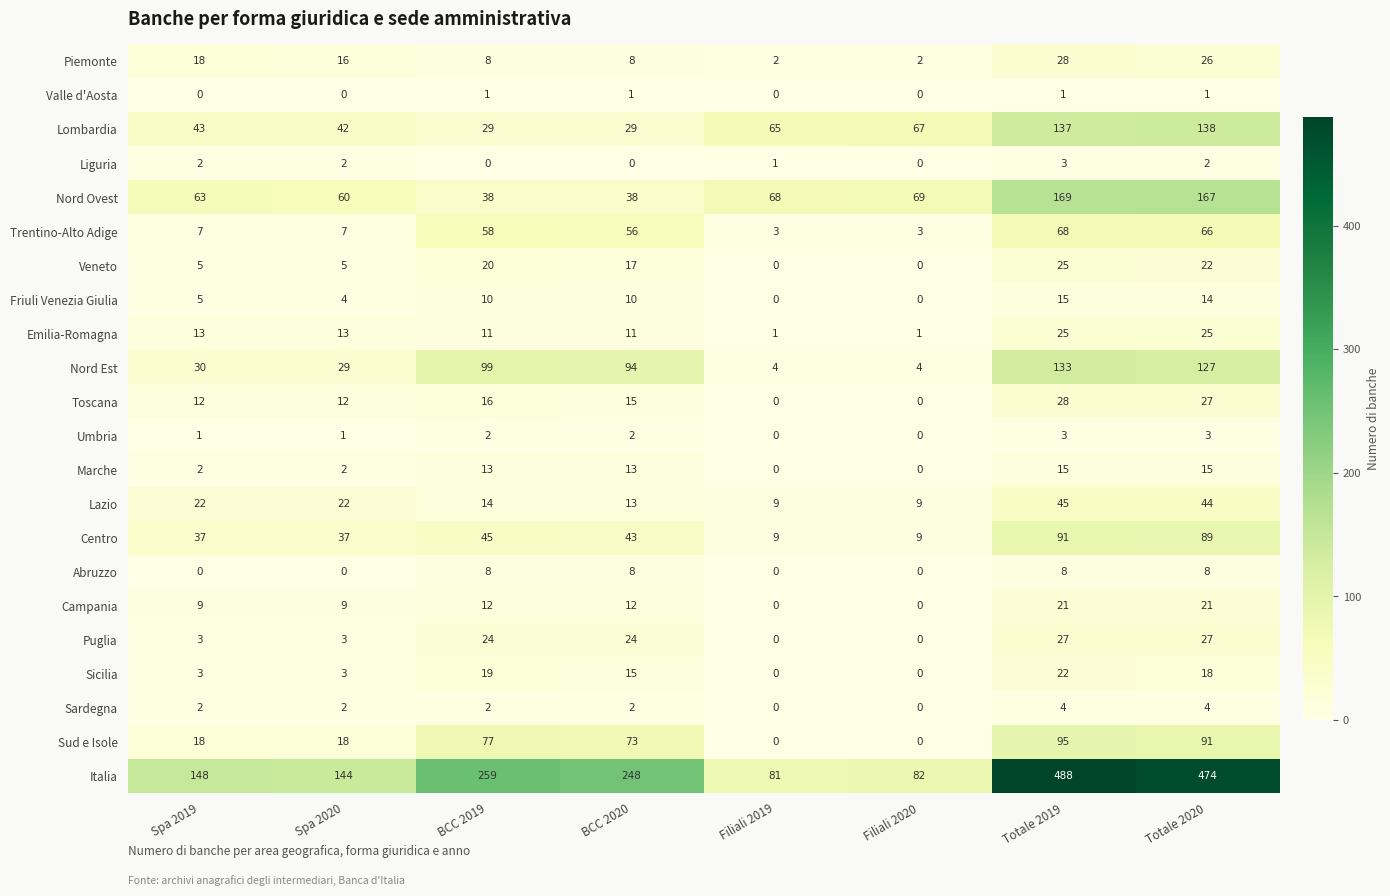

Is the value of Lazio at BCC 2020 greater than the value of Campania at Filiali 2020?

Yes